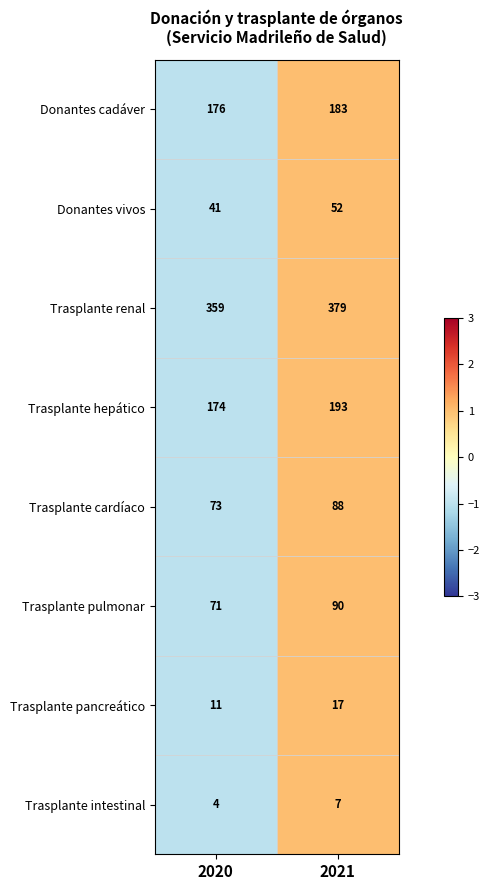

Reading left to right, transcribe all the data shown in this chart.

Donantes cadáver: 2020=176	2021=183
Donantes vivos: 2020=41	2021=52
Trasplante renal: 2020=359	2021=379
Trasplante hepático: 2020=174	2021=193
Trasplante cardíaco: 2020=73	2021=88
Trasplante pulmonar: 2020=71	2021=90
Trasplante pancreático: 2020=11	2021=17
Trasplante intestinal: 2020=4	2021=7